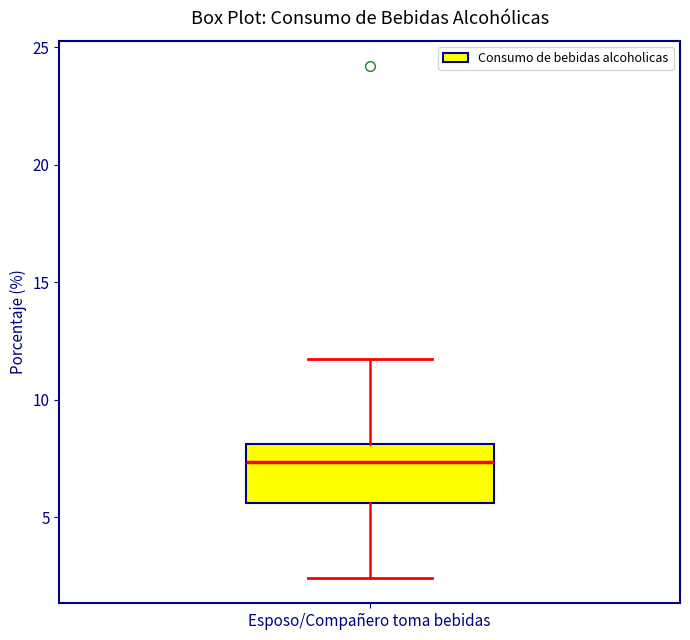

Where is the lower edge of the box for Esposo/Compañero toma bebidas on the y-axis? The values are not printed on the chart, so give them approximately, as read against the axis.

5.5